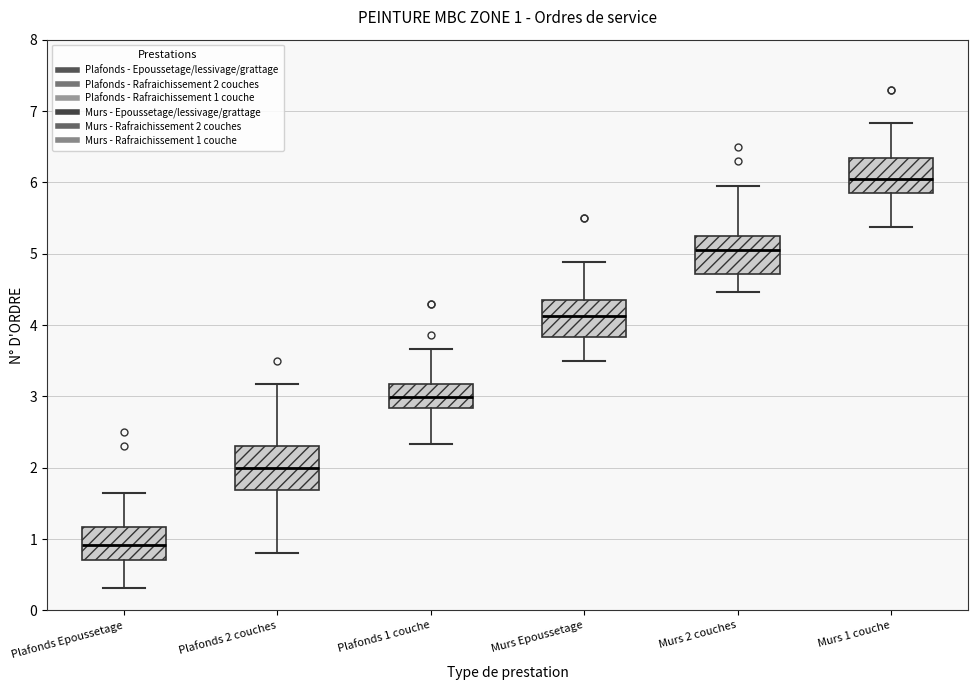

Which box has the highest median line?

Murs 1 couche